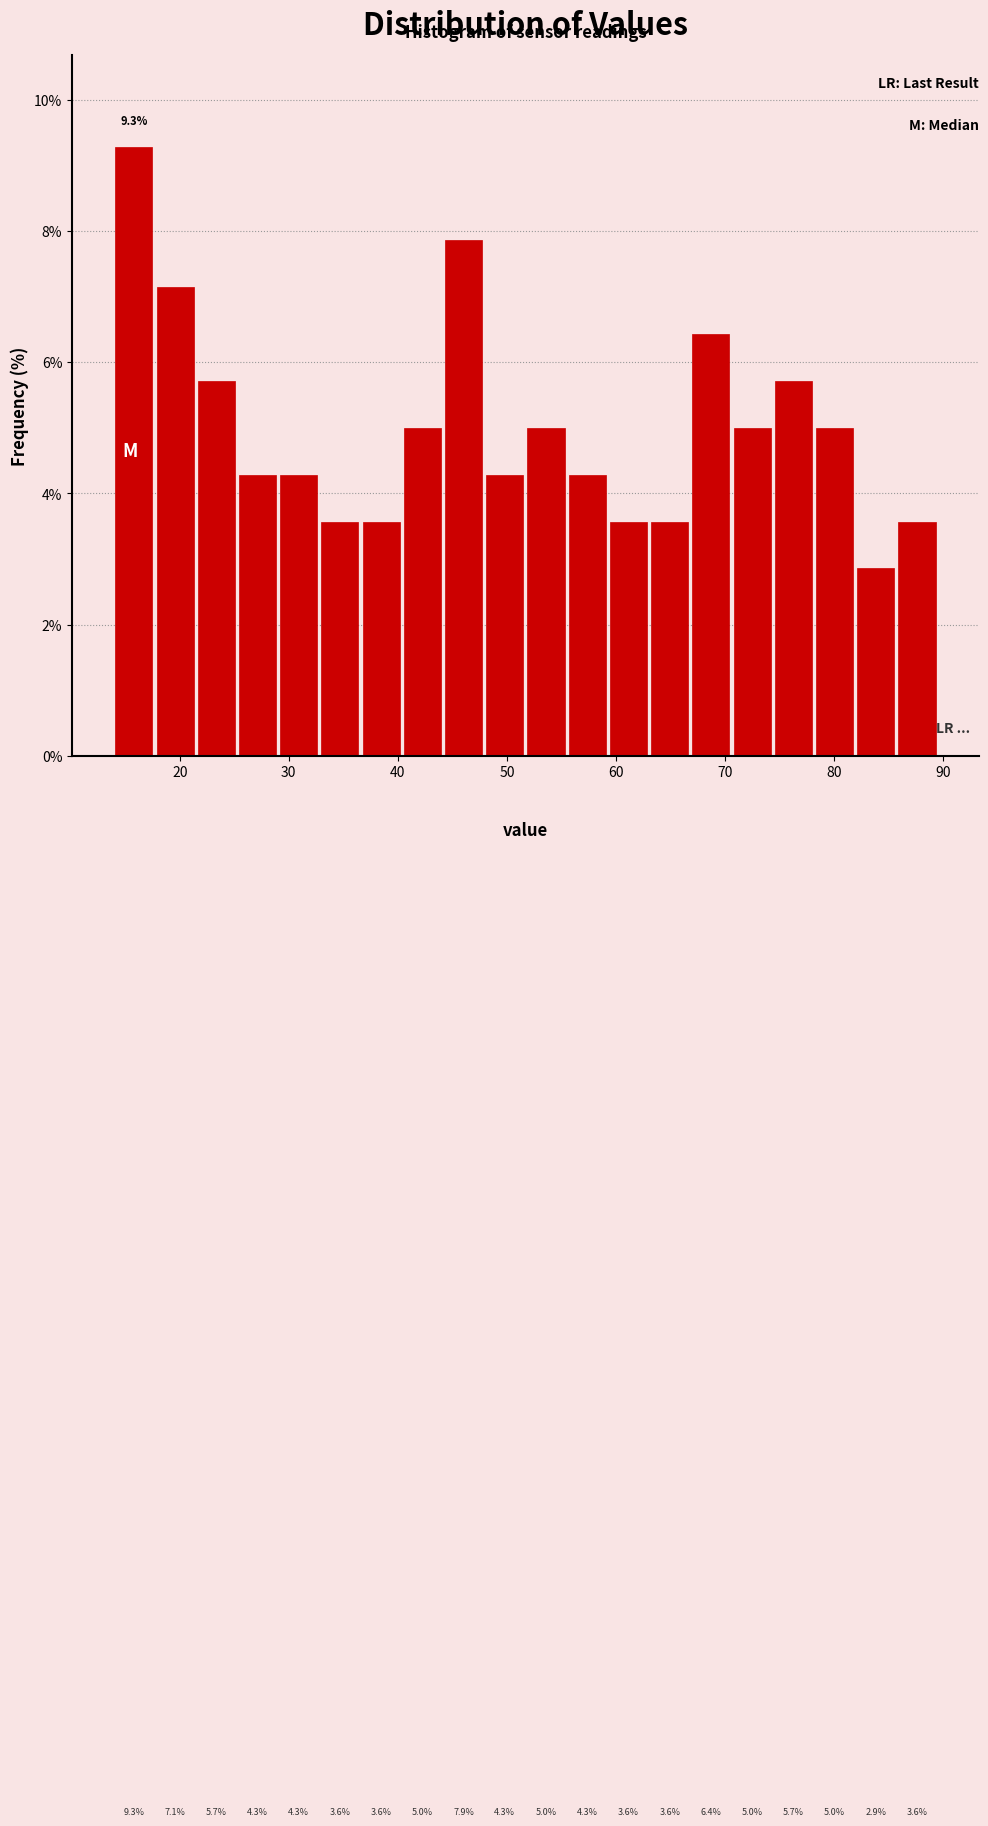

Around what value on the x-axis is the tallest bar? Give the approximate position of its centre, as read against the axis.

16